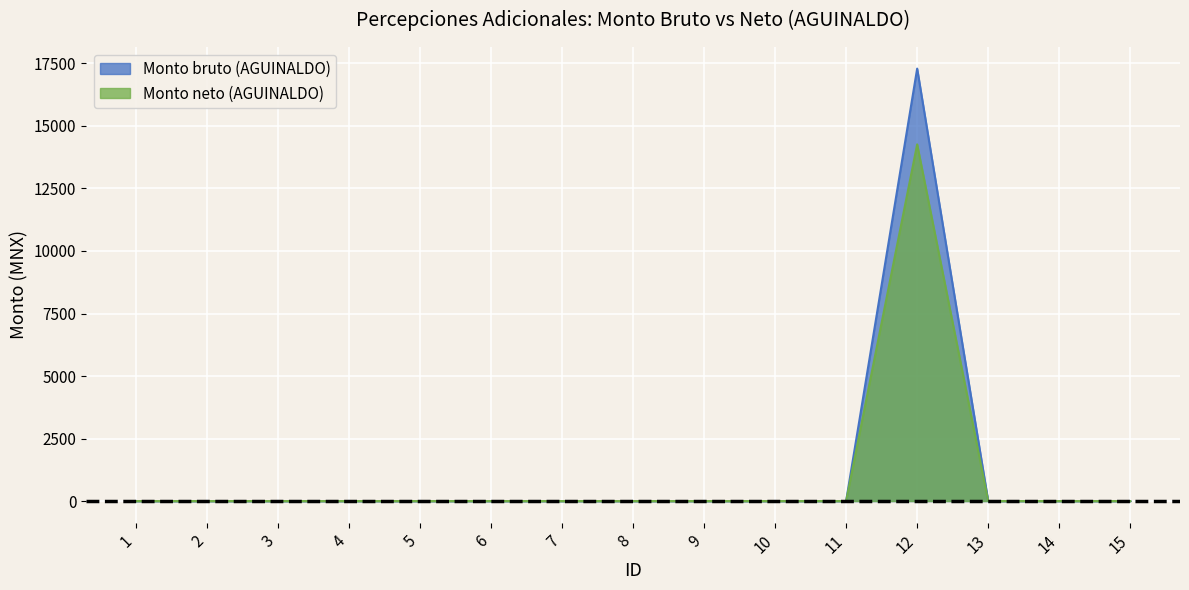

Reading left to right, what are all the values shown in this chart?

Monto bruto (AGUINALDO): 1=0.0	2=0.0	3=0.0	4=0.0	5=0.0	6=0.0	7=0.0	8=0.0	9=0.0	10=0.0	11=0.0	12=17293.6	13=0.0	14=0.0	15=0.0
Monto neto (AGUINALDO): 1=0.0	2=0.0	3=0.0	4=0.0	5=0.0	6=0.0	7=0.0	8=0.0	9=0.0	10=0.0	11=0.0	12=14264.4	13=0.0	14=0.0	15=0.0